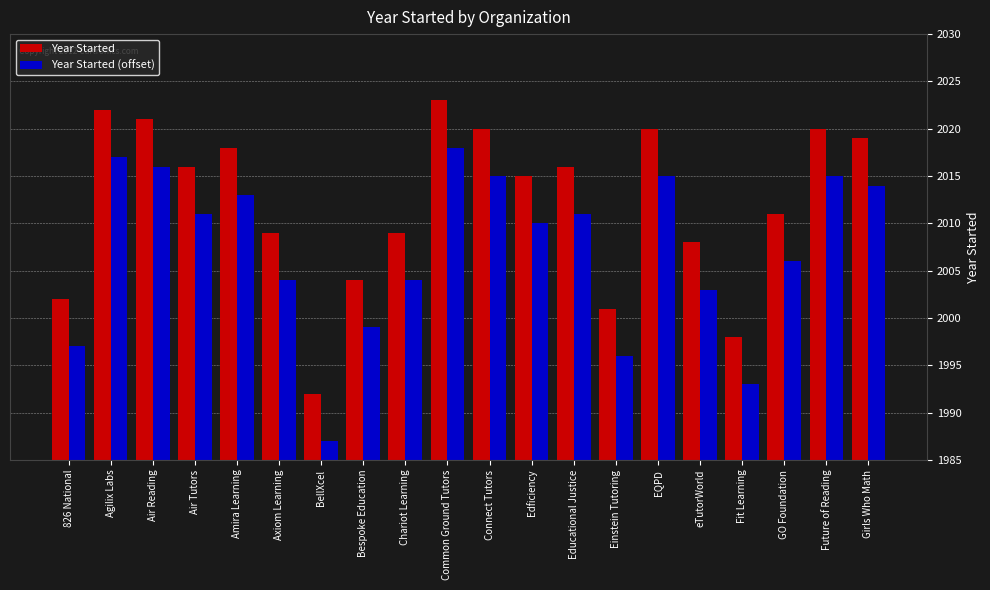

What is the difference between the highest and lowest values at Bespoke Education?

5